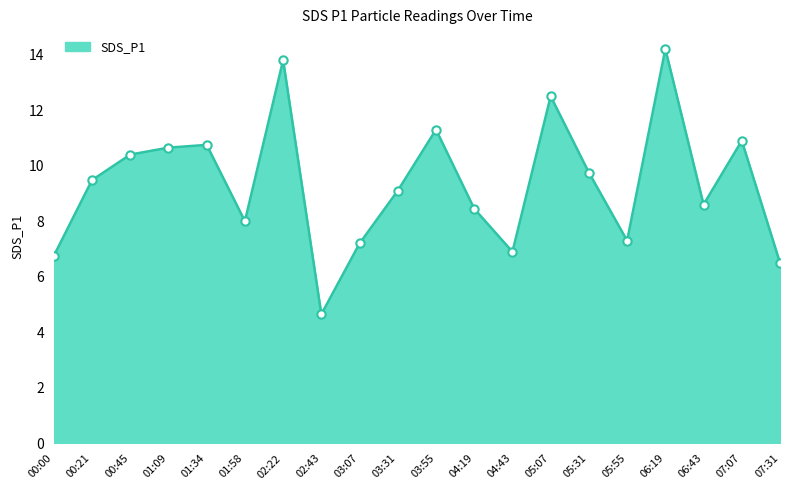

Where does the data first go above 9?

00:21